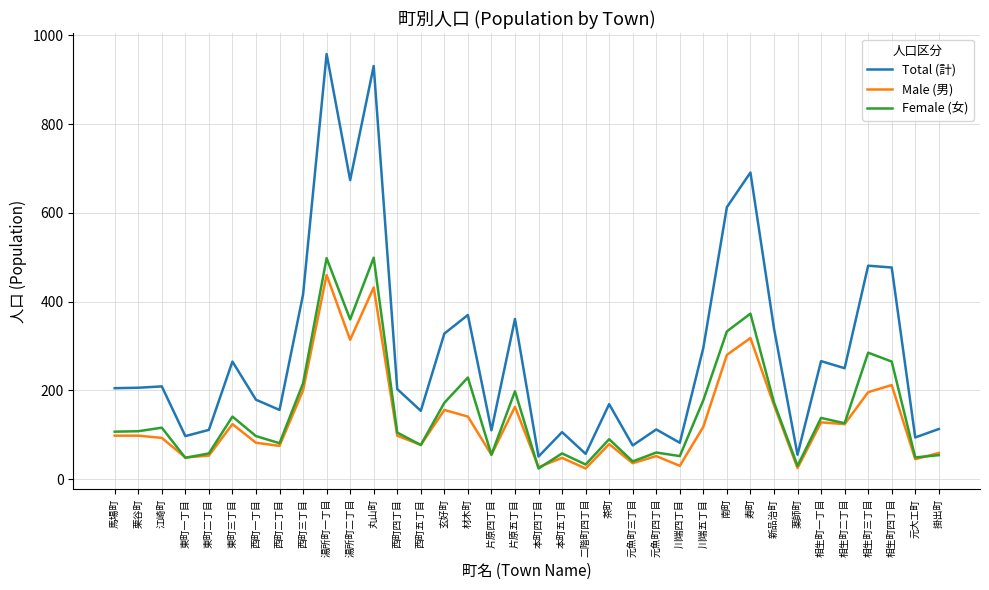

Which category has the highest value across all series?

湯所町一丁目